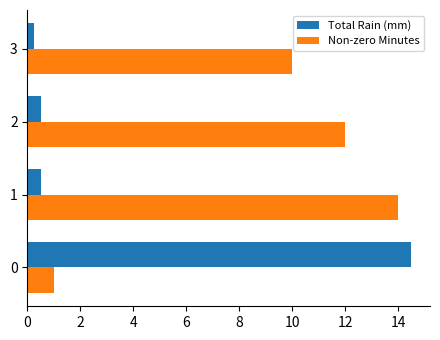

Rank the series by their maximum value, from lowest to highest.

Non-zero Minutes, Total Rain (mm)